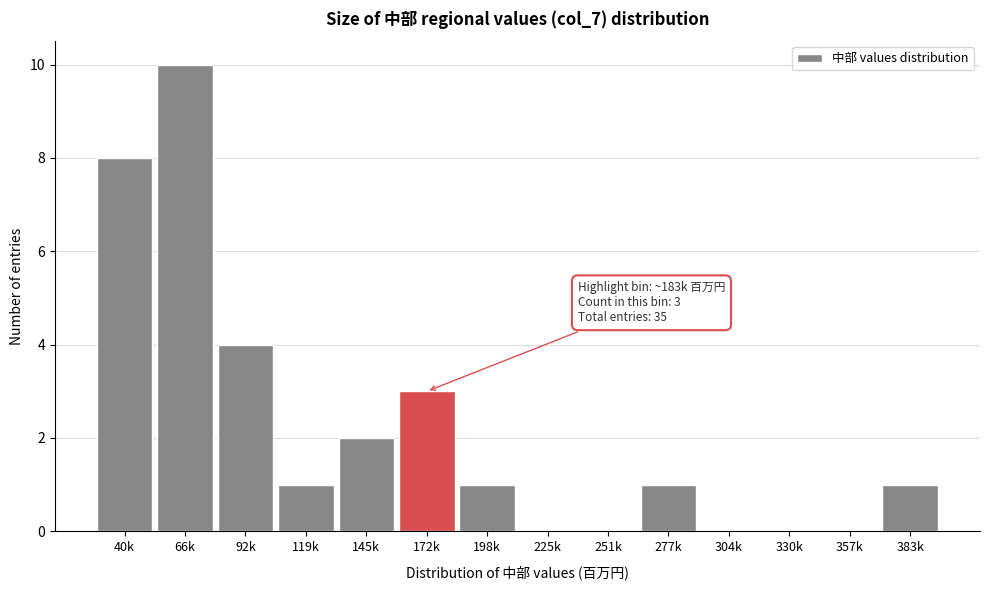

Reading left to right, extract all data points from this chart.

40k=8	66k=10	92k=4	119k=1	145k=2	172k=3	198k=1	225k=0	251k=0	277k=1	304k=0	330k=0	357k=0	383k=1